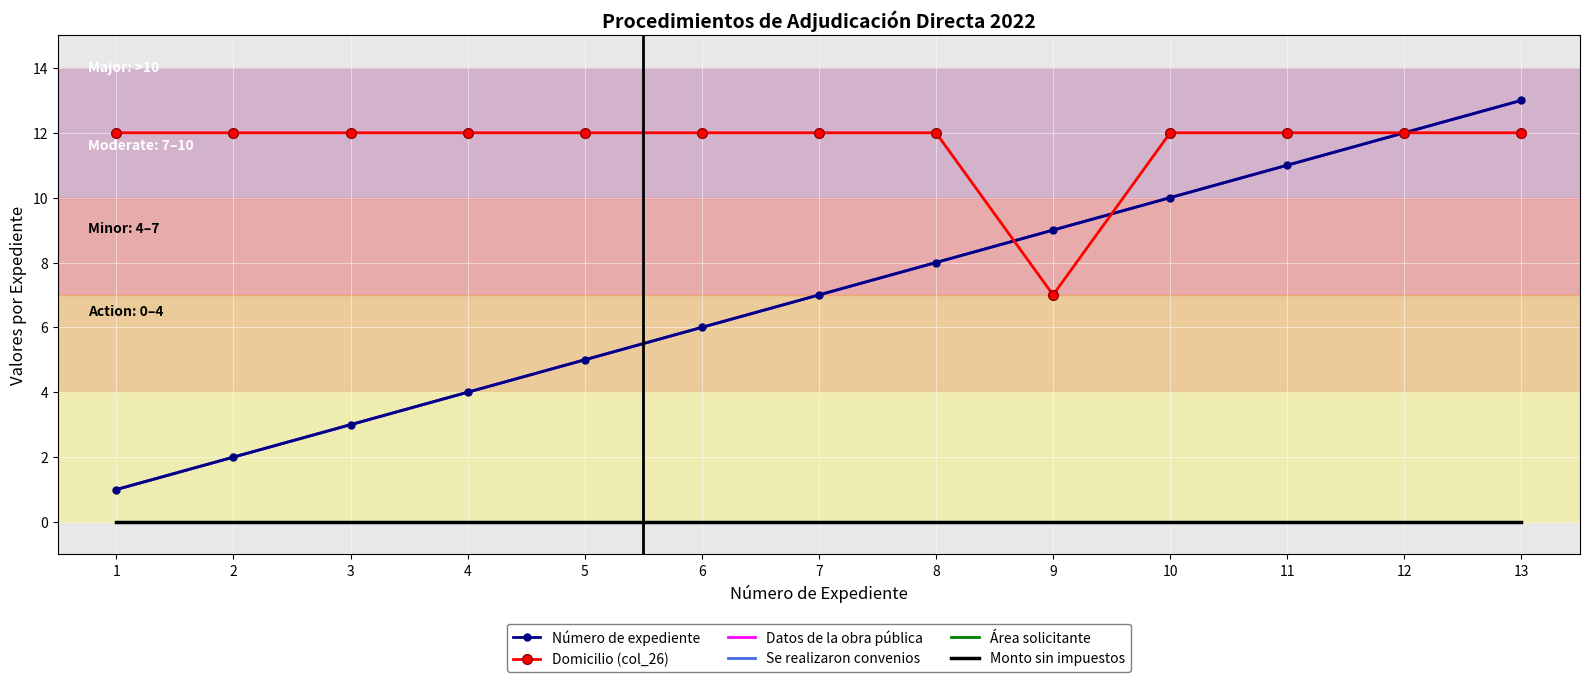

Reading left to right, extract all data points from this chart.

Número de expediente: 1	2	3	4	5	6	7	8	9	10	11	12	13
Domicilio (col_26): 12	12	12	12	12	12	12	12	7	12	12	12	12
Datos de la obra pública: 1	2	3	4	5	6	7	8	9	10	11	12	13
Se realizaron convenios: 1	2	3	4	5	6	7	8	9	10	11	12	13
Área solicitante: 0	0	0	0	0	0	0	0	0	0	0	0	0
Monto sin impuestos: 0	0	0	0	0	0	0	0	0	0	0	0	0